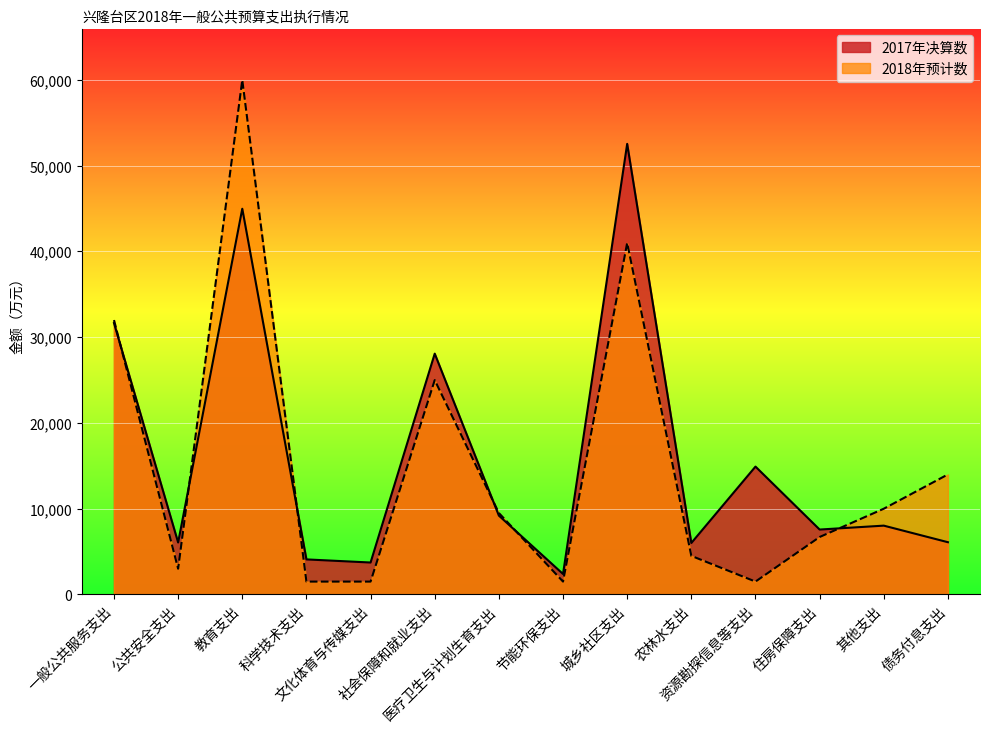

At which label does 2018年预计数 first exceed 9500?

一般公共服务支出